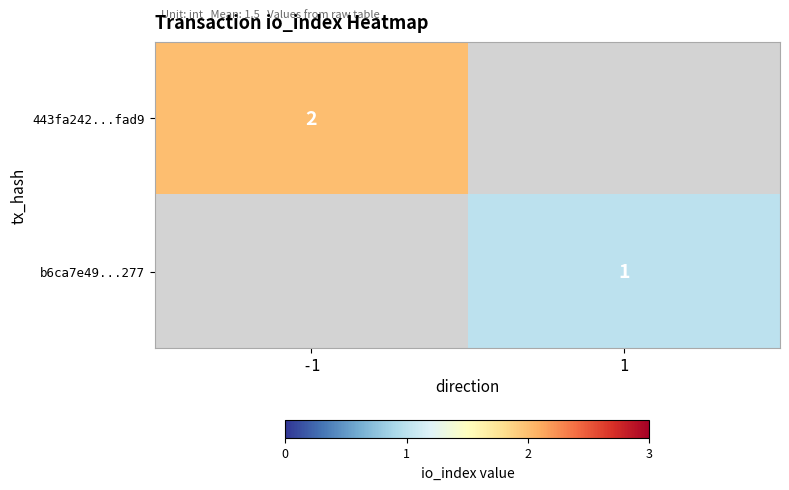

Is it true that 443fa242...fad9 equals 1 at -1?

False